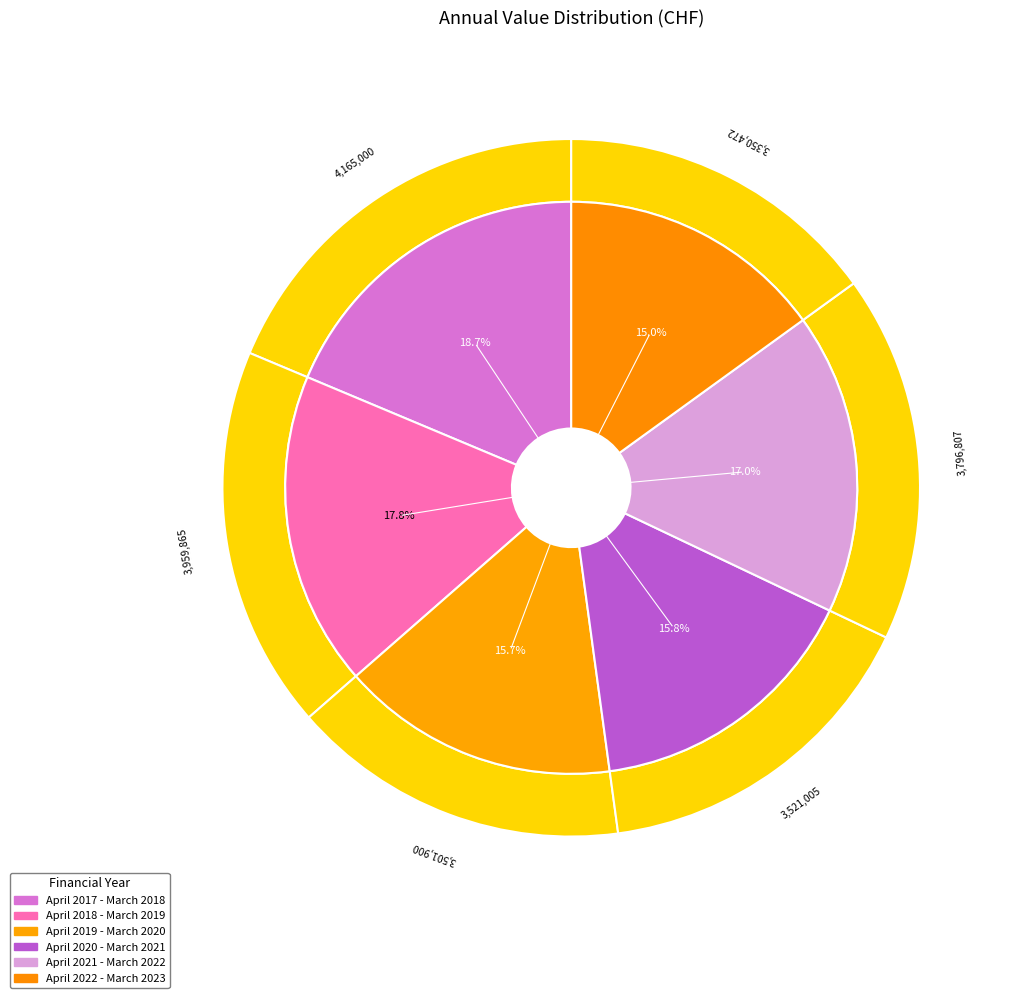

Combined, do April 2017 - March 2018 and April 2022 - March 2023 account for over 50%?

No